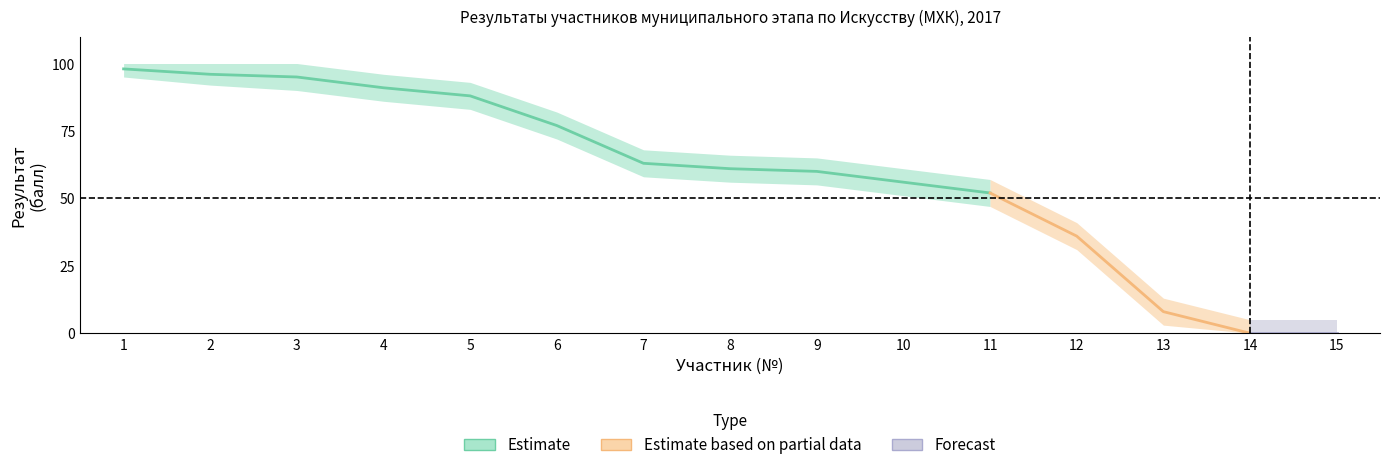

Reading right to left, what are all the values shown in this chart?

score: 0	0	8	36	52	56	60	61	63	77	88	91	95	96	98
score_upper: 5	5	13	41	57	61	65	66	68	82	93	96	100	100	100
score_lower: 0	0	3	31	47	51	55	56	58	72	83	86	90	92	95
class: 9	9	8	9	9	9	8	9	8	8	9	9	8	9	8